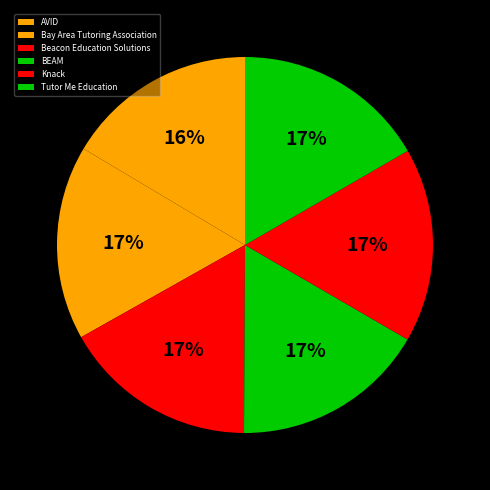

How many segments does this pie chart have?

6